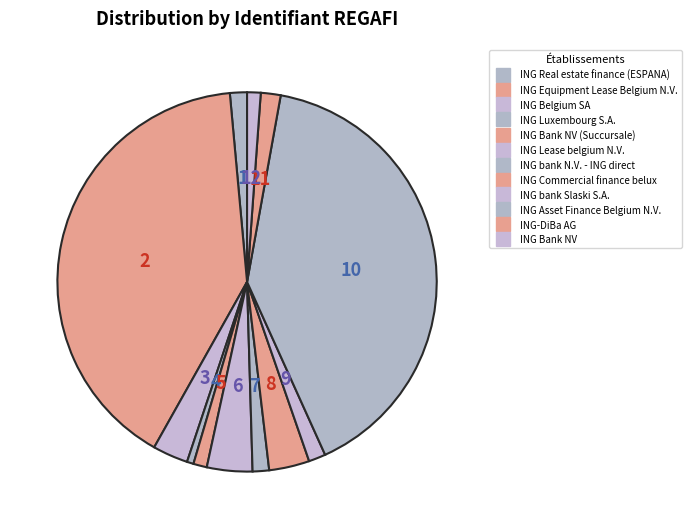

How many segments does this pie chart have?

12